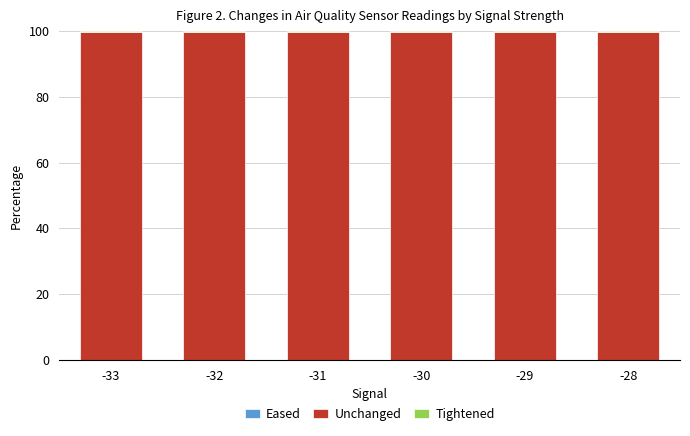

Which has a higher value, -33 or -28?

-33